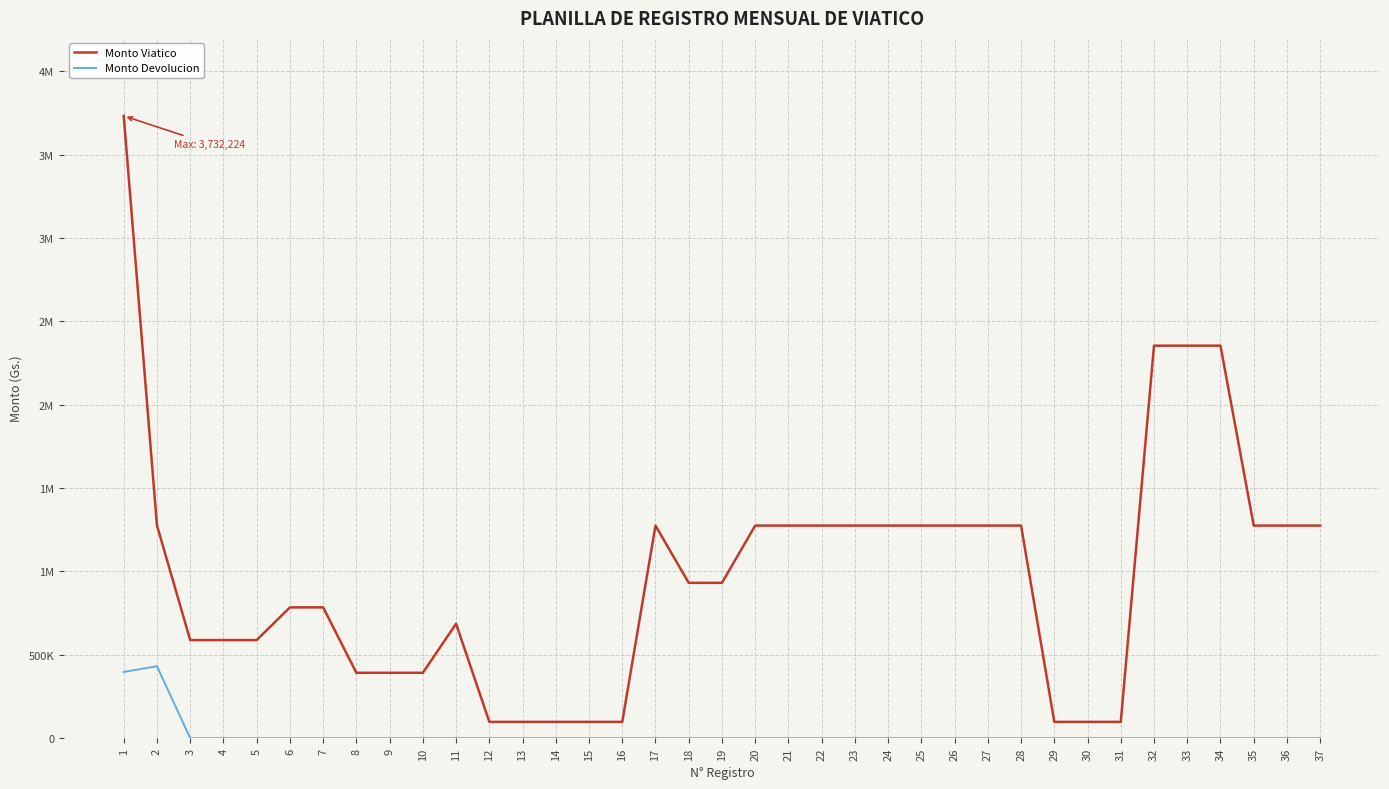

Does the chart have visible grid lines?

Yes